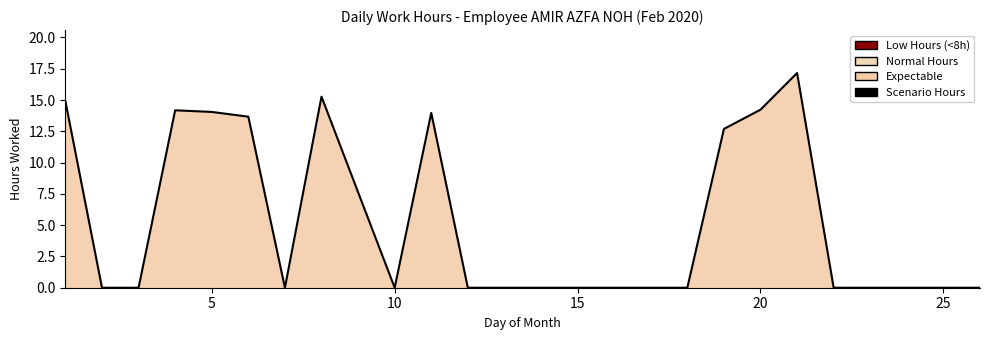

How many points are lower than both their immediate neighbors (excluding endpoints)?

2